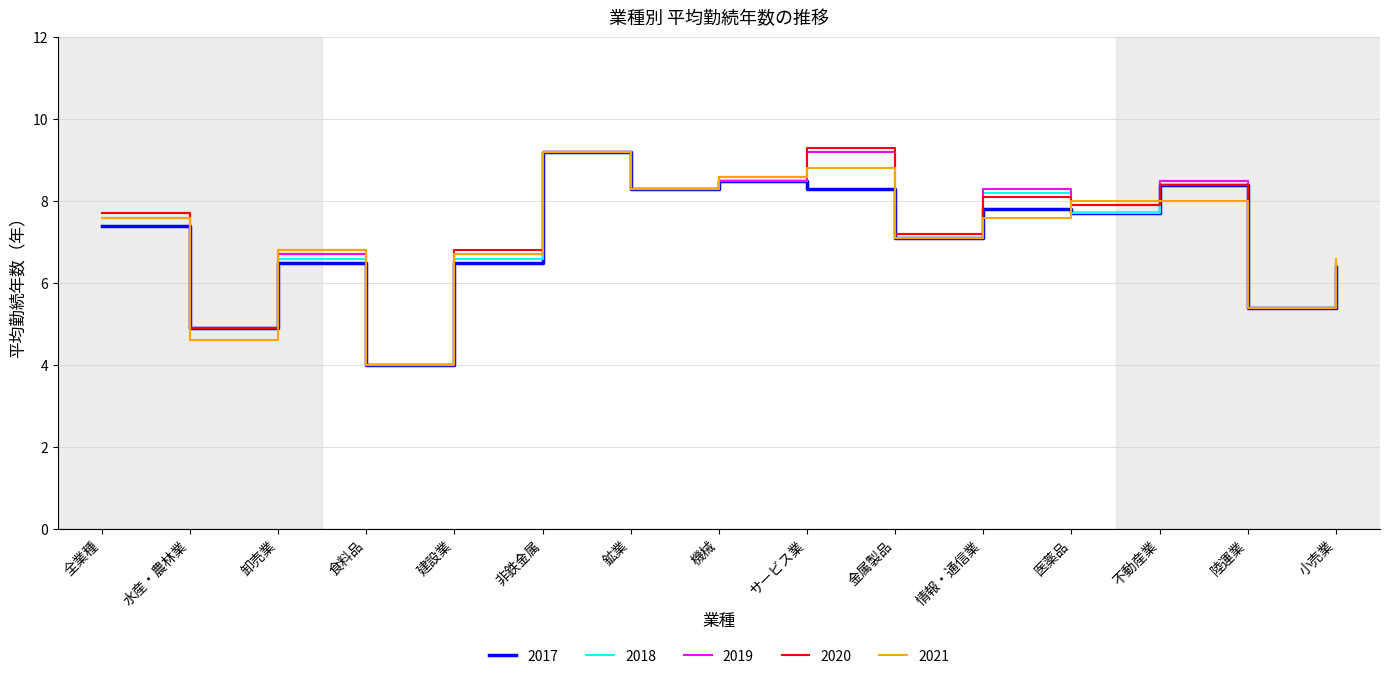

True or false: 2017 has more than 0 points higher than both neighbors.

True